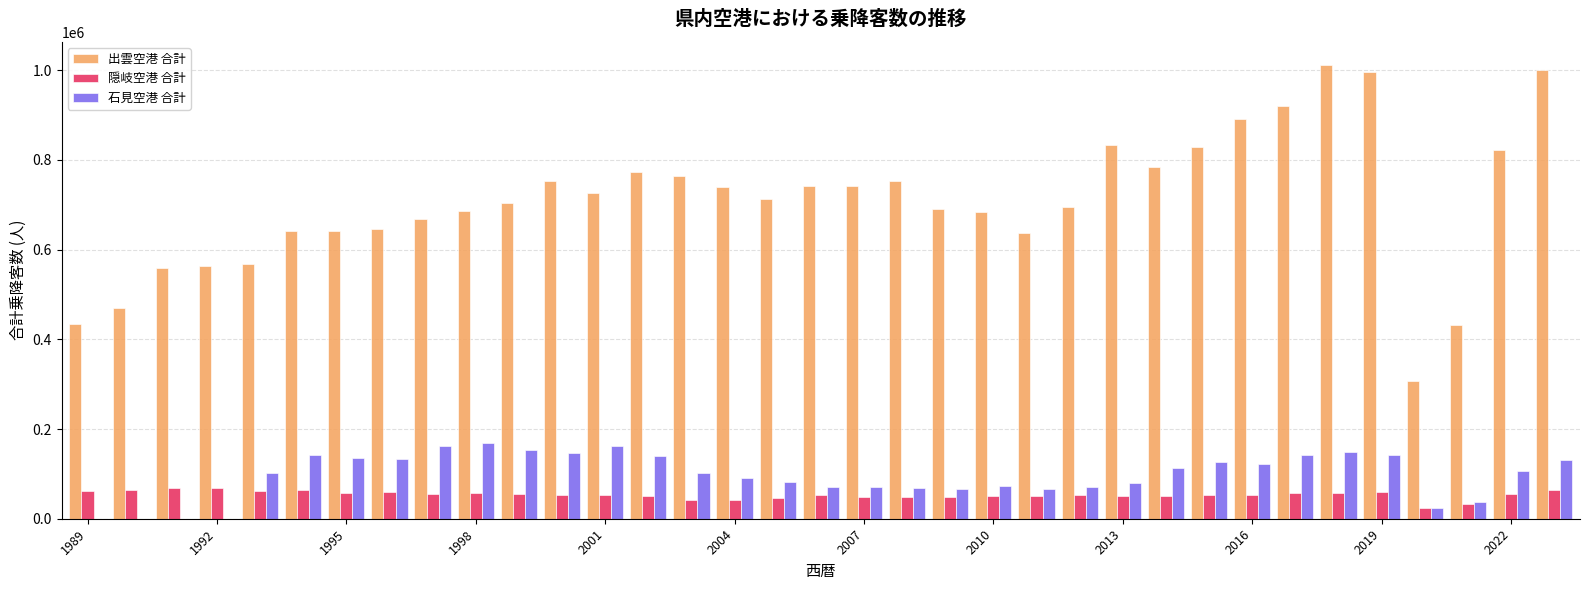

What is the highest value of the 出雲空港 合計 series?

1012807